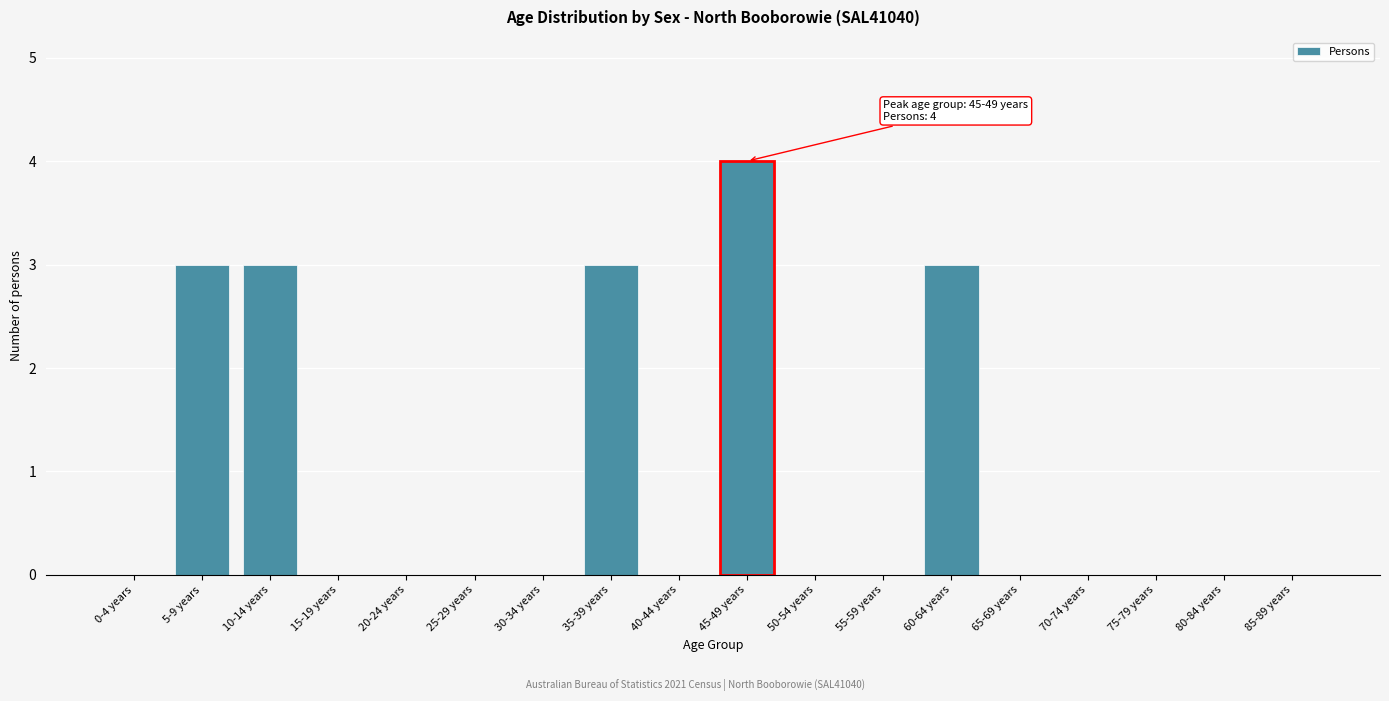

Reading right to left, transcribe all the data shown in this chart.

85-89 years=0	80-84 years=0	75-79 years=0	70-74 years=0	65-69 years=0	60-64 years=3	55-59 years=0	50-54 years=0	45-49 years=4	40-44 years=0	35-39 years=3	30-34 years=0	25-29 years=0	20-24 years=0	15-19 years=0	10-14 years=3	5-9 years=3	0-4 years=0